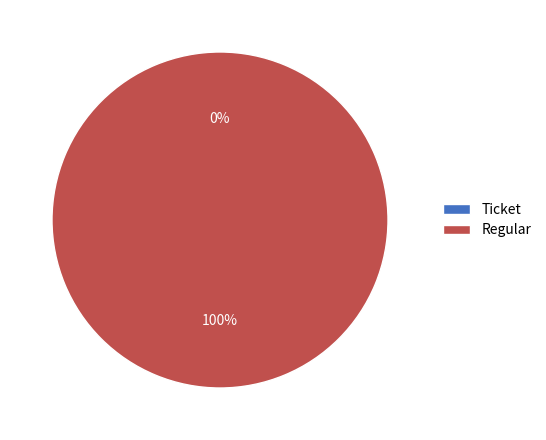

Which category accounts for the majority?

Regular